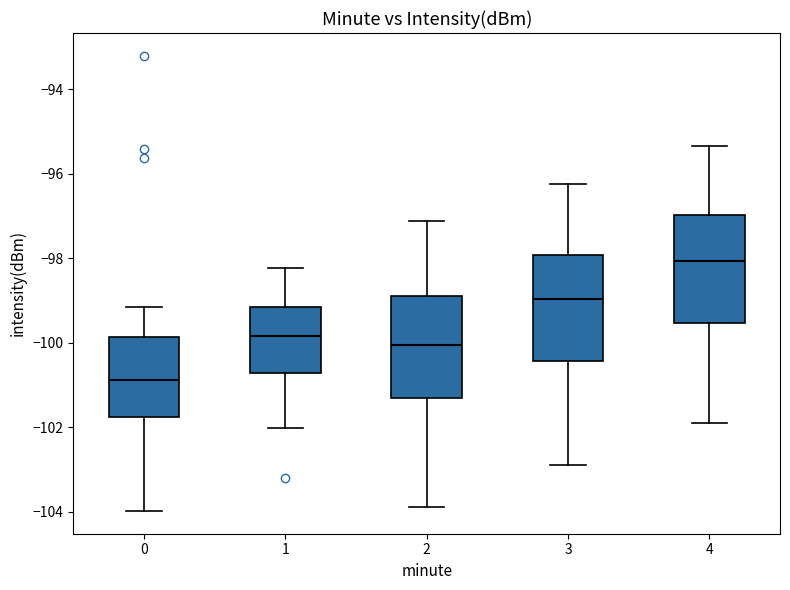

Where does the lower whisker of the box at x = 1 end on the y-axis? The values are not printed on the chart, so give them approximately, as read against the axis.

-102.0